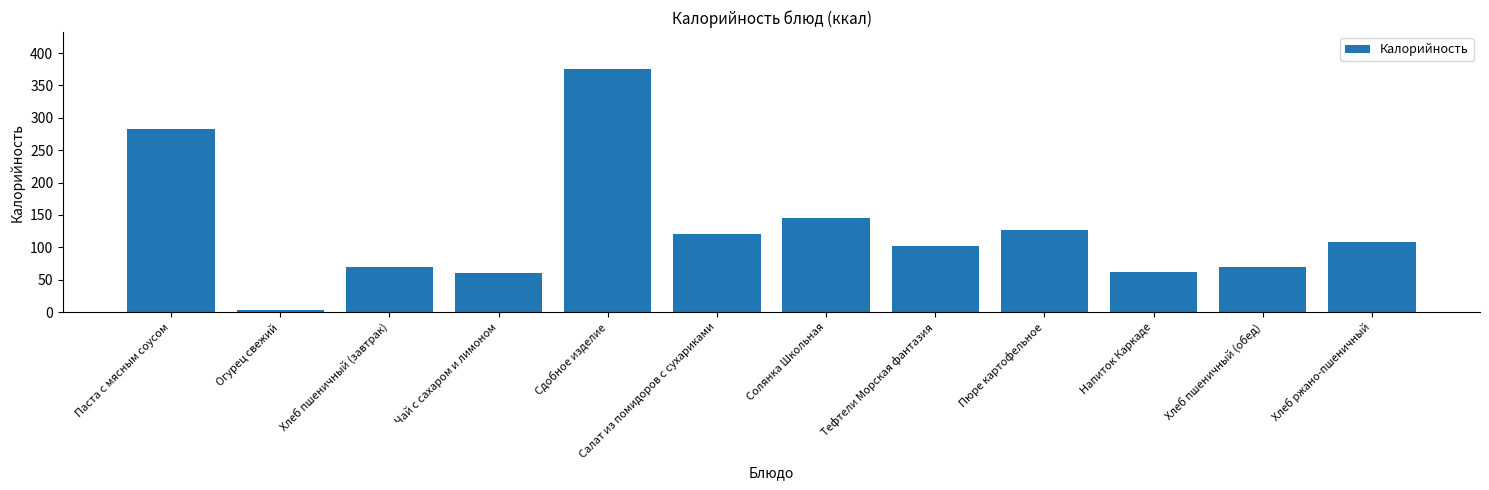

At which label does the data first exceed 108?

Паста с мясным соусом